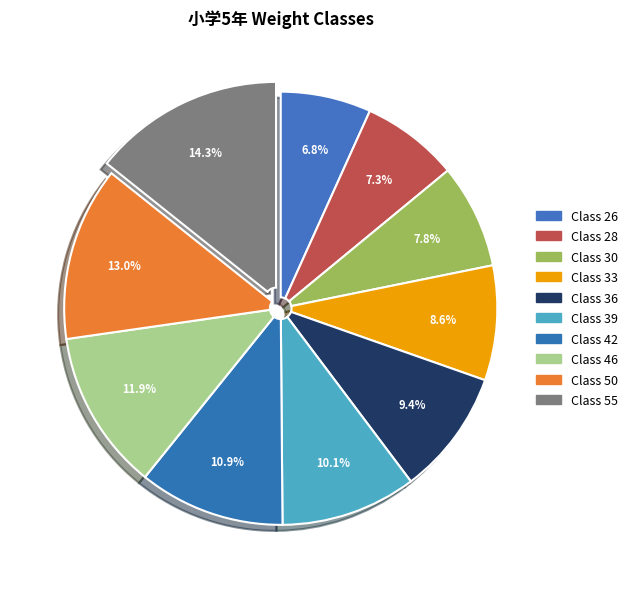

Count the number of slices in the pie.

10